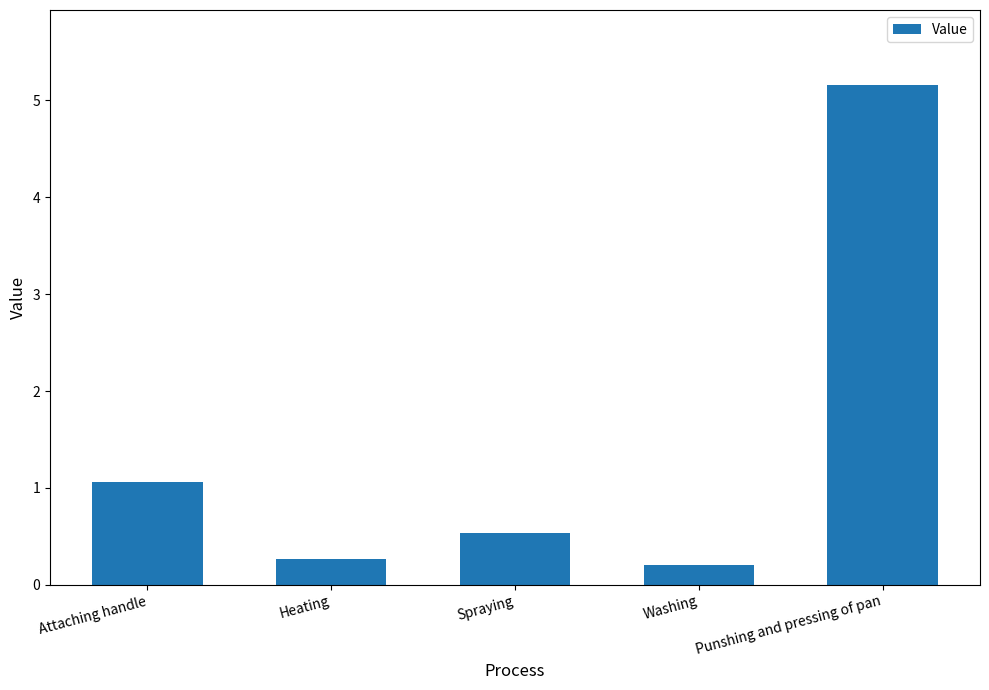

Reading left to right, transcribe all the data shown in this chart.

1.1	0.3	0.5	0.2	5.2